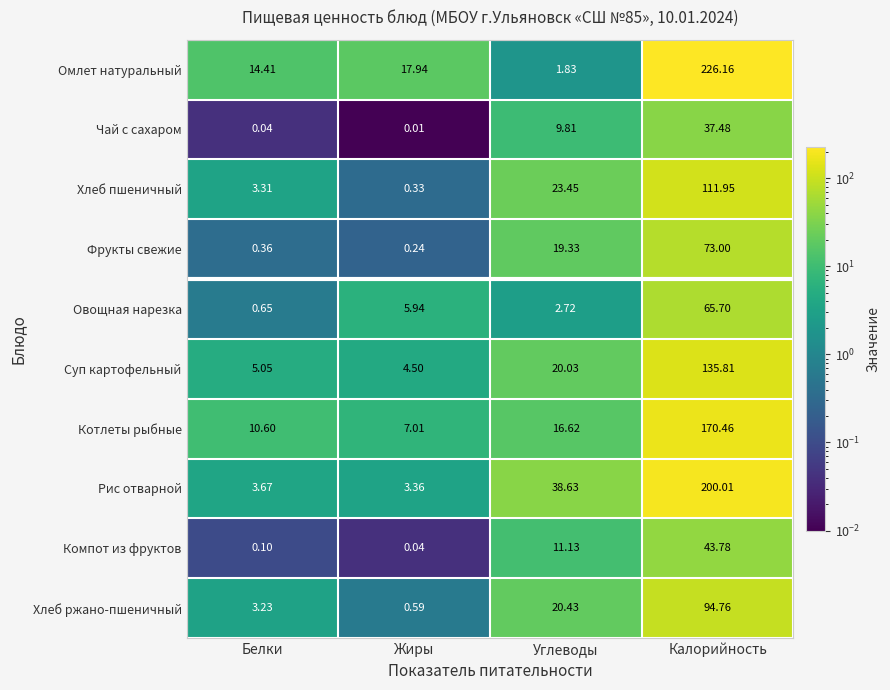

Which category has the lowest value across all series?

Жиры